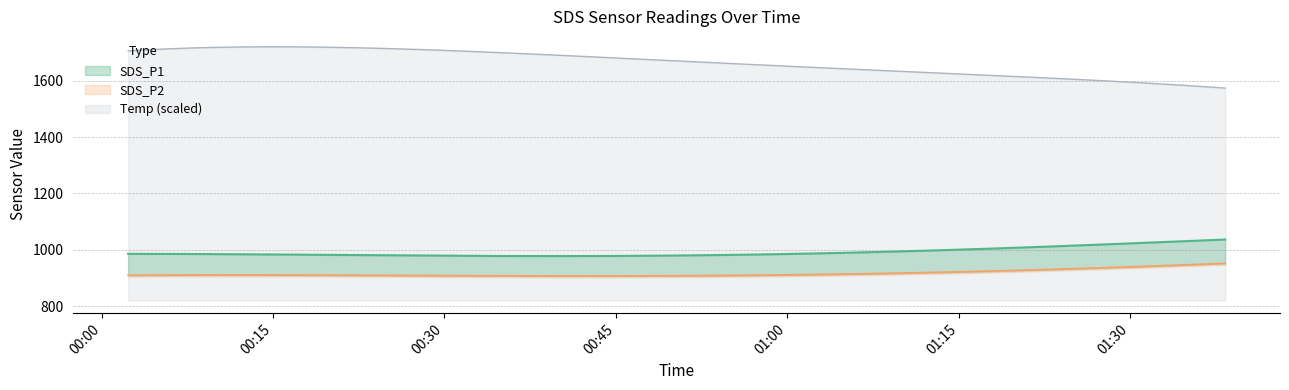

What is the maximum value for Temp (scaled)?

1721.0